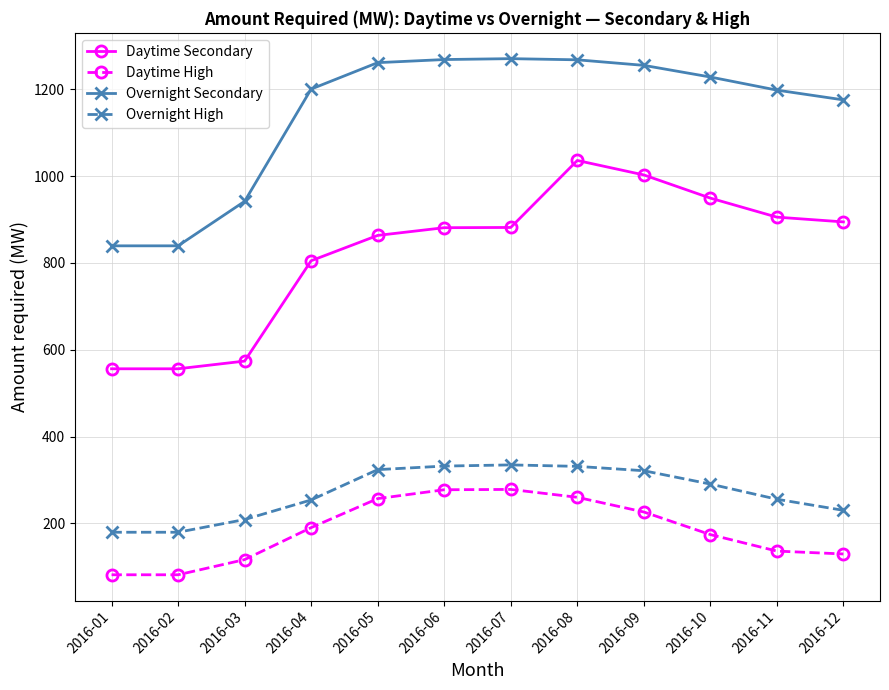

How many values in the Daytime Secondary series exceed 881?

7